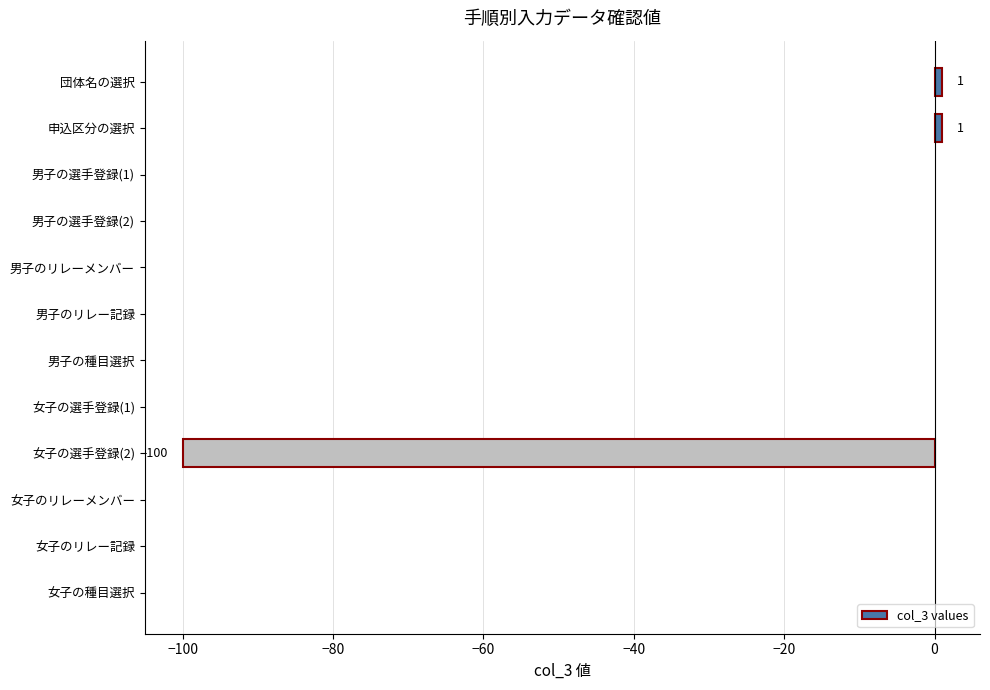

Which has a higher value, 申込区分の選択 or 女子の選手登録(2)?

申込区分の選択